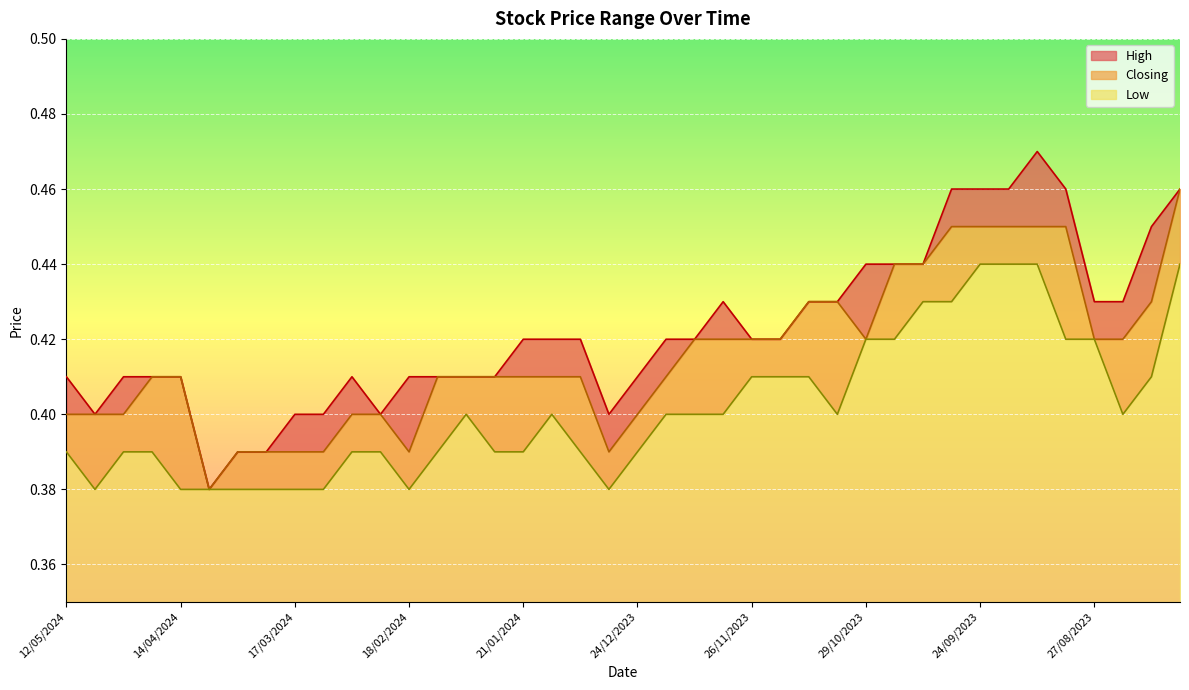

Rank the series at 05/05/2024 from highest to lowest value.

High, Closing, Low